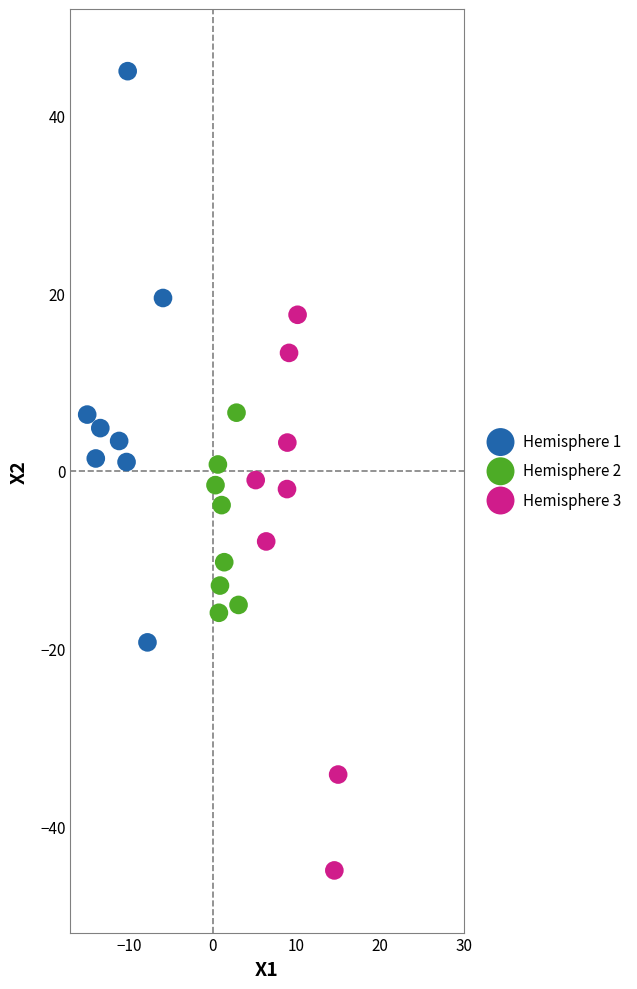

Which series reaches the minimum Y coordinate?

Hemisphere 3